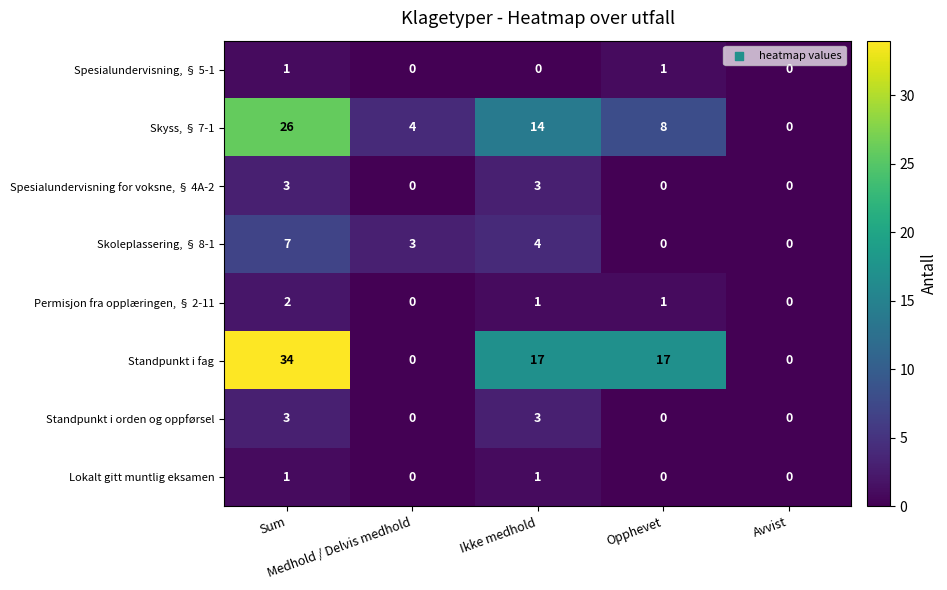

Count the Standpunkt i orden og oppførsel values in the range 0 to 3.

5